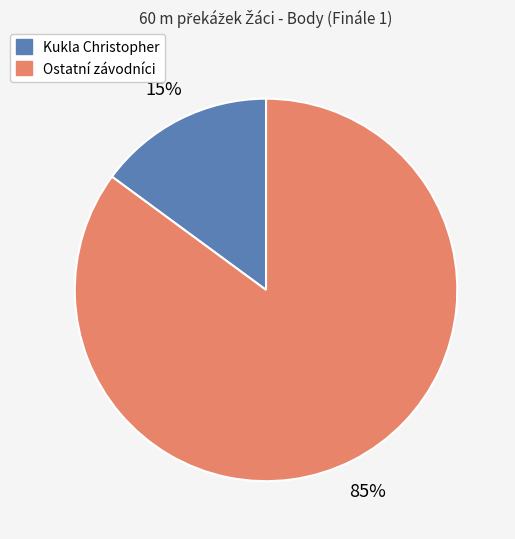

Rank the categories by value from lowest to highest.

Kukla Christopher, Ostatní závodníci